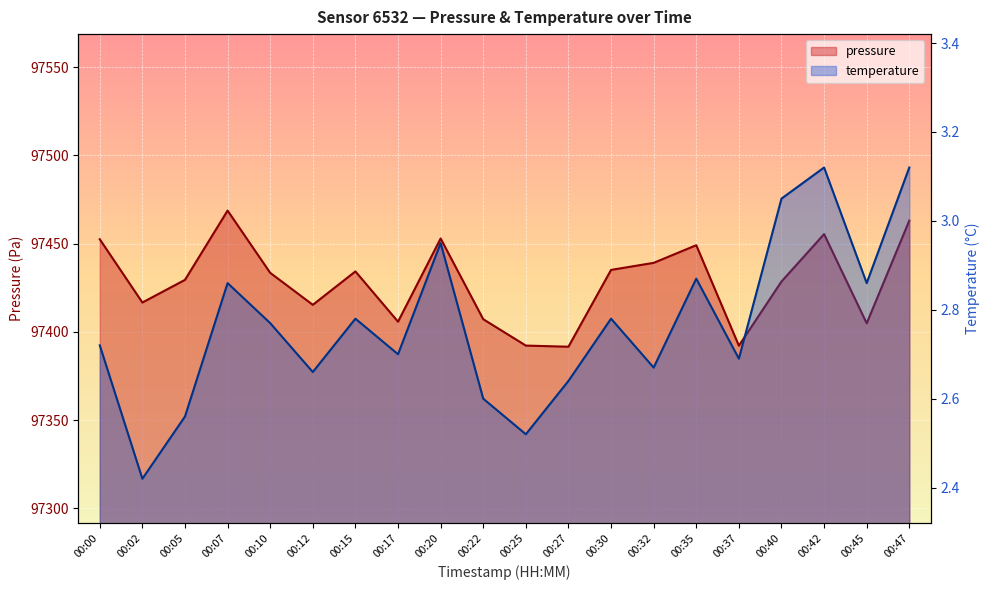

Reading left to right, extract all data points from this chart.

pressure: 97452.5	97416.7	97429.5	97468.8	97433.5	97415.4	97434.3	97405.8	97453.0	97407.2	97392.3	97391.6	97435.2	97439.2	97449.2	97392.2	97428.6	97455.4	97404.9	97463.1
temperature: 2.7	2.4	2.6	2.9	2.8	2.7	2.8	2.7	3.0	2.6	2.5	2.6	2.8	2.7	2.9	2.7	3.0	3.1	2.9	3.1